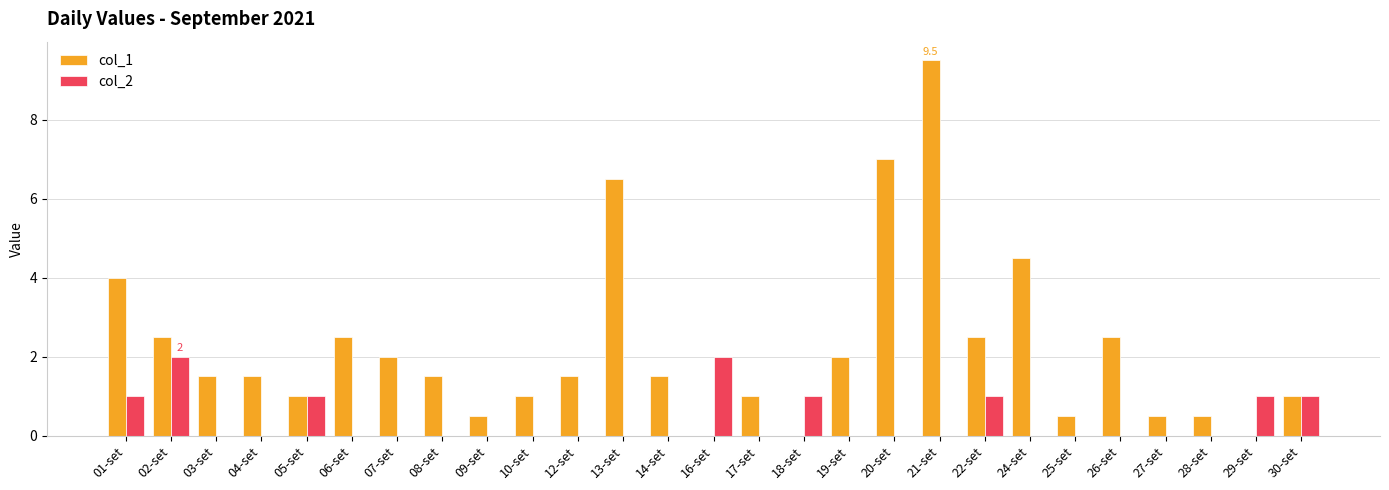

Which series has the largest total across all categories?

col_1